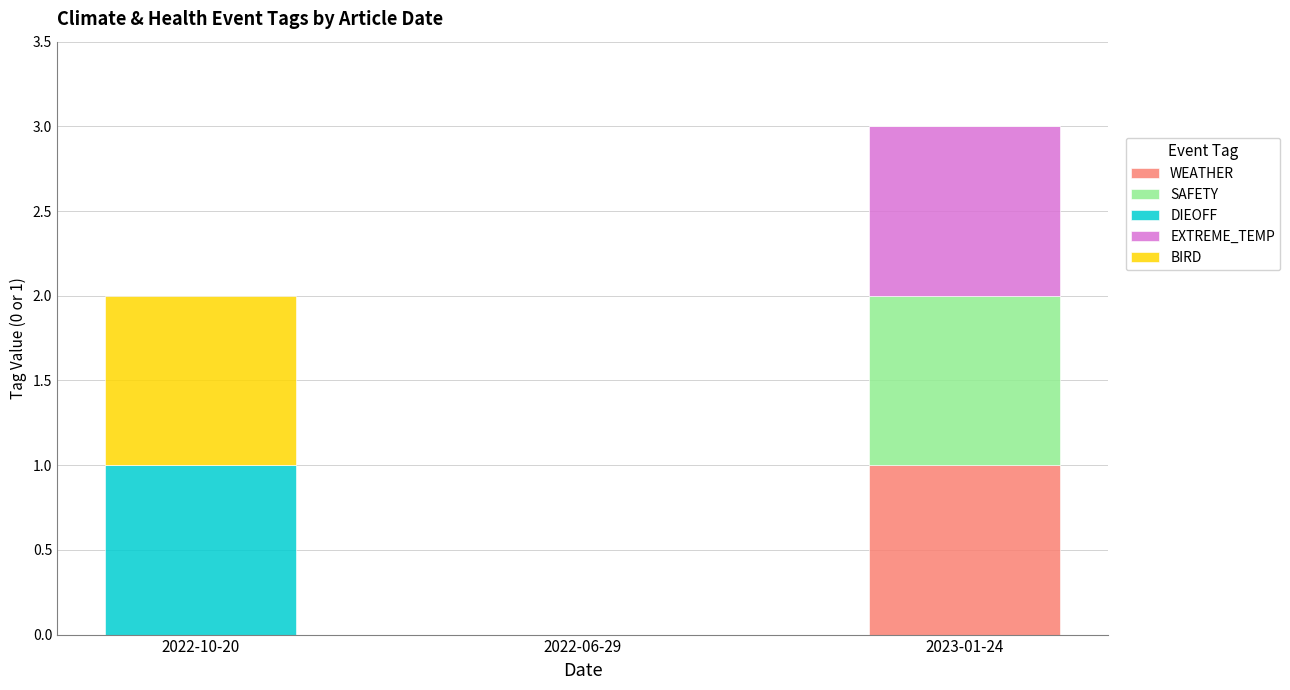

At which category is the sum across all series the highest?

2023-01-24